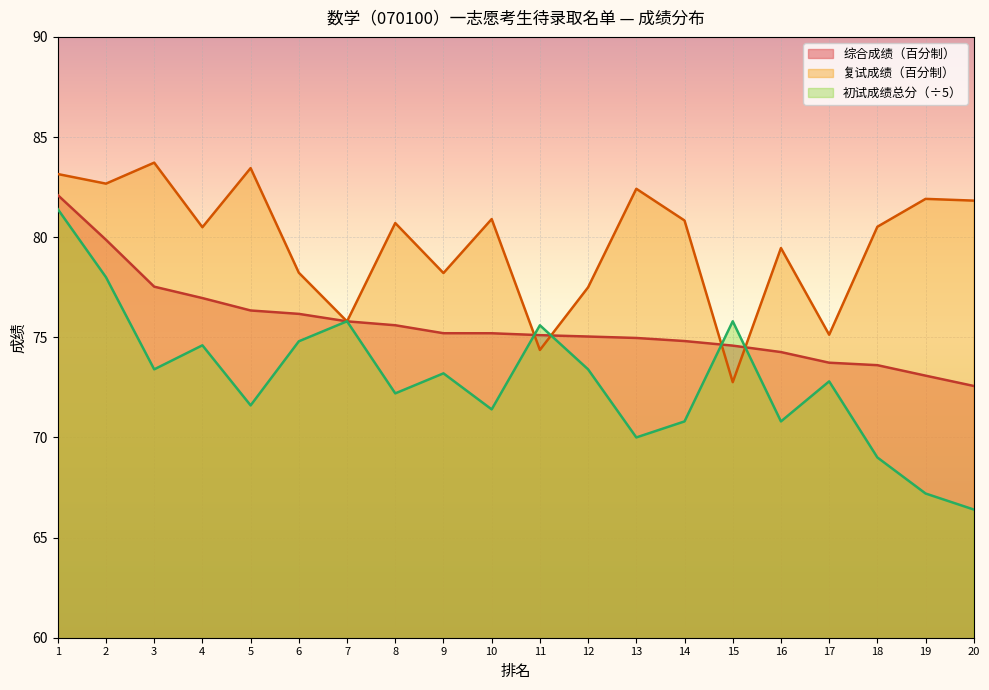

Is the value of 综合成绩（百分制） at 8 greater than the value of 复试成绩（百分制） at 19?

No